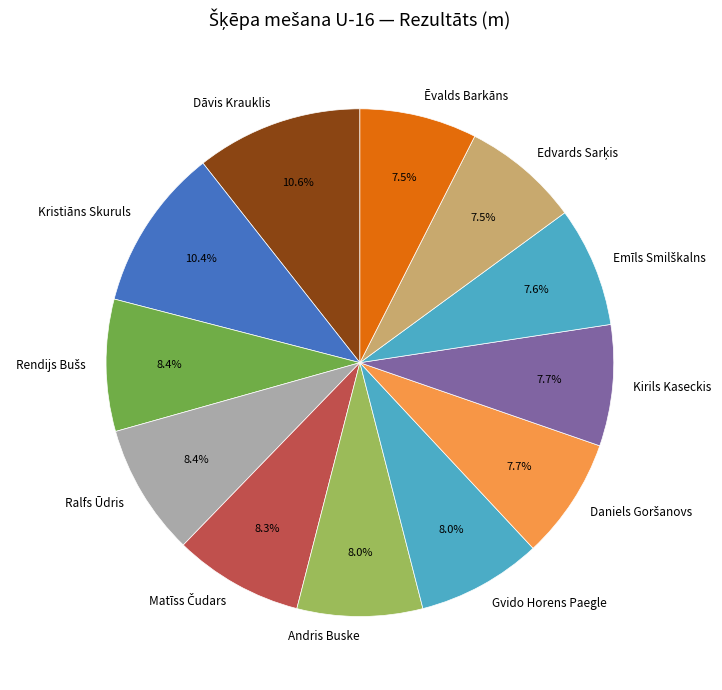

Is there any slice that represents more than half of the pie?

No